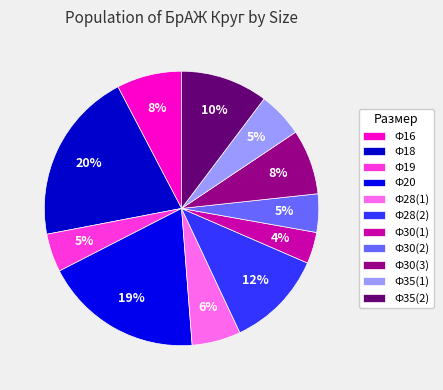

Is it true that Ф18 is 10% of the pie?

False